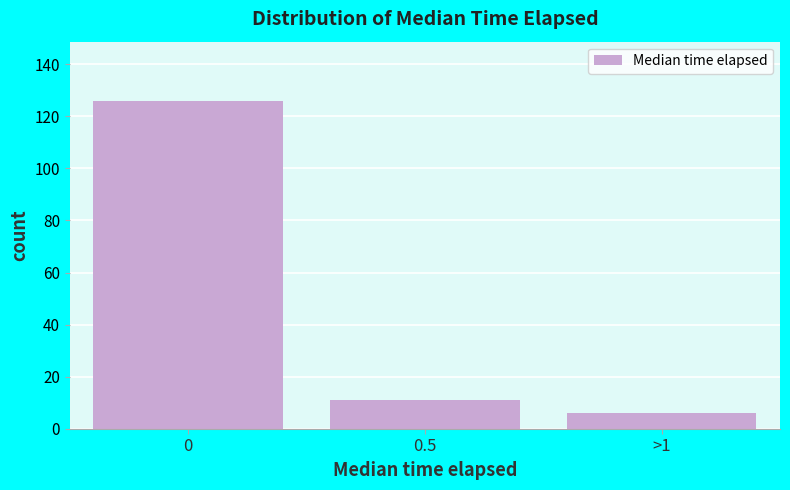

Reading left to right, extract all data points from this chart.

126	11	6